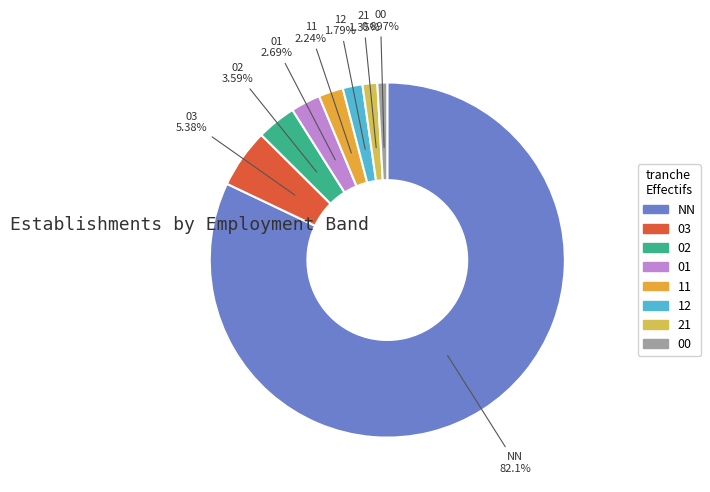

Combined, do 11 and 21 account for over 50%?

No